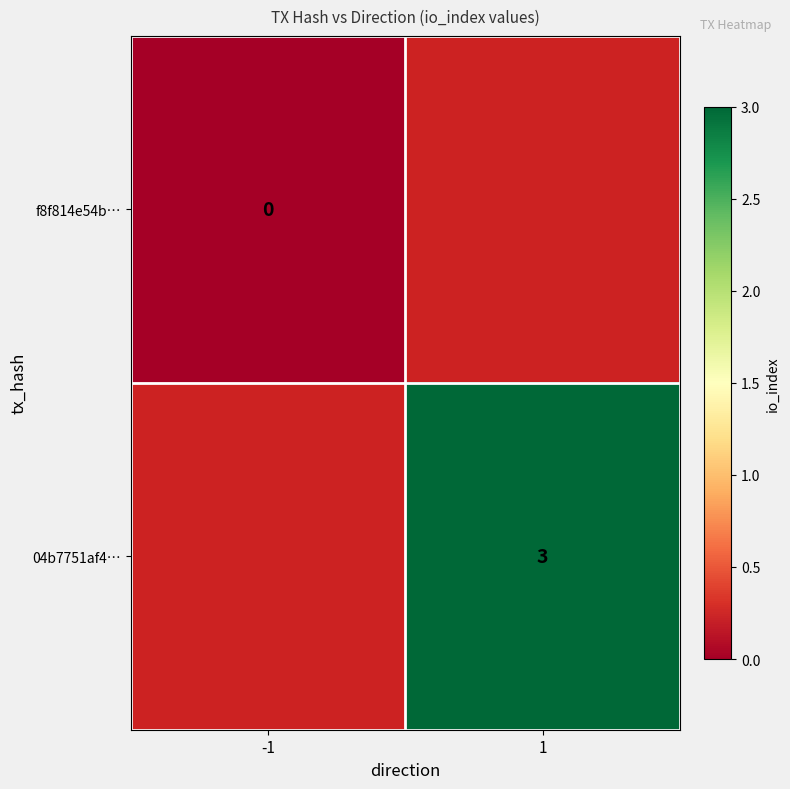

Is the value of f8f814e54b… at -1 greater than the value of 04b7751af4… at -1?

No